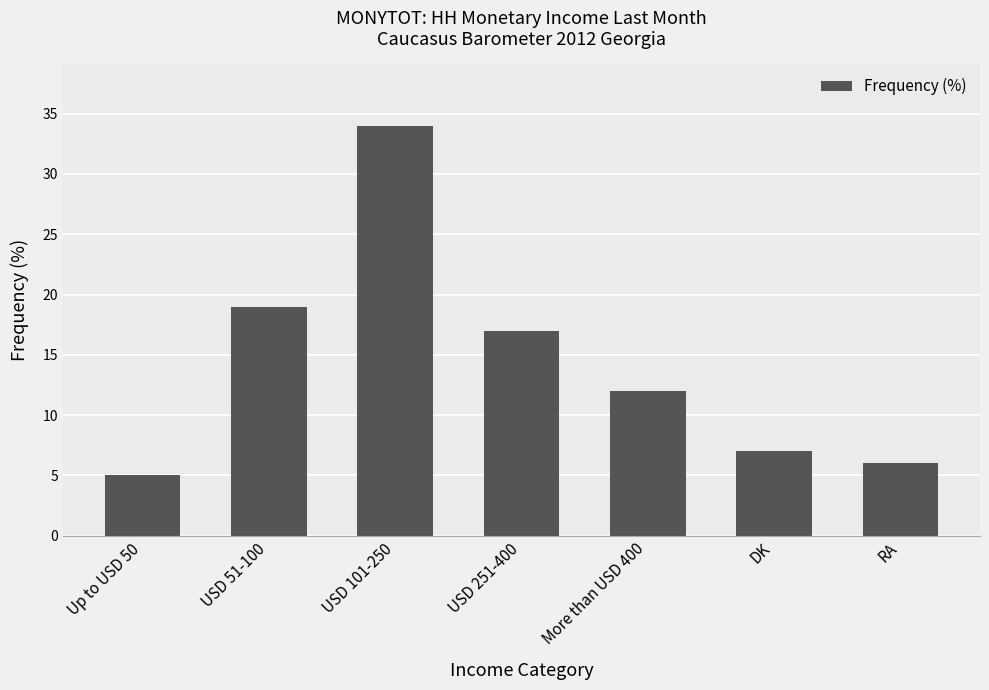

What is the minimum value shown in the chart?

5